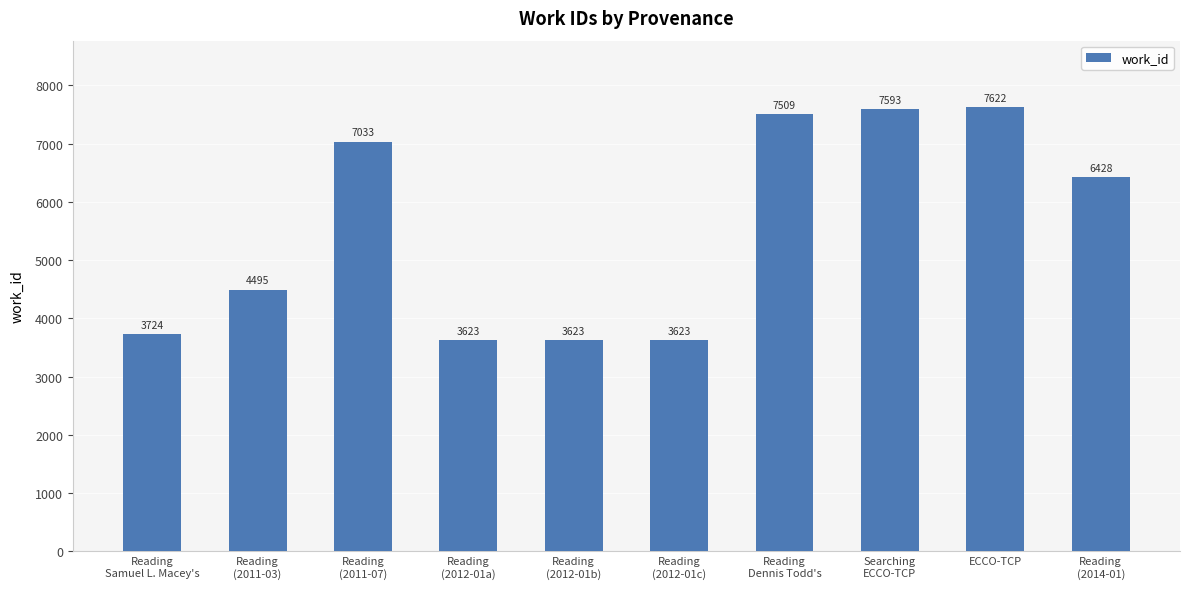

What is the label of the 1st bar from the left?

Reading
Samuel L. Macey's